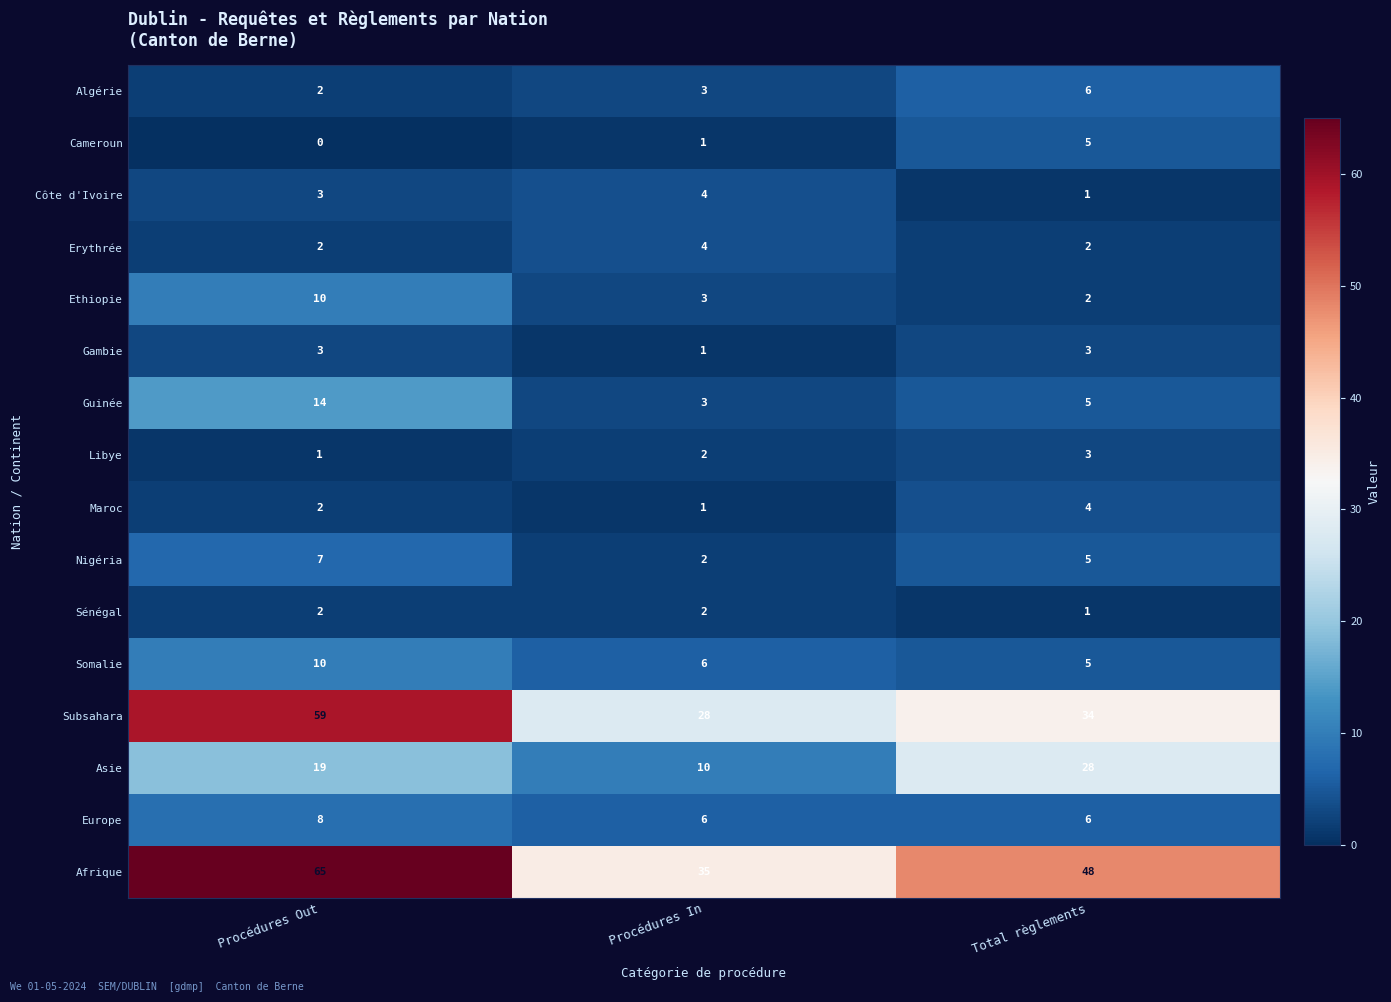

List the labels in order of Afrique value, largest first.

Procédures Out, Total règlements, Procédures In